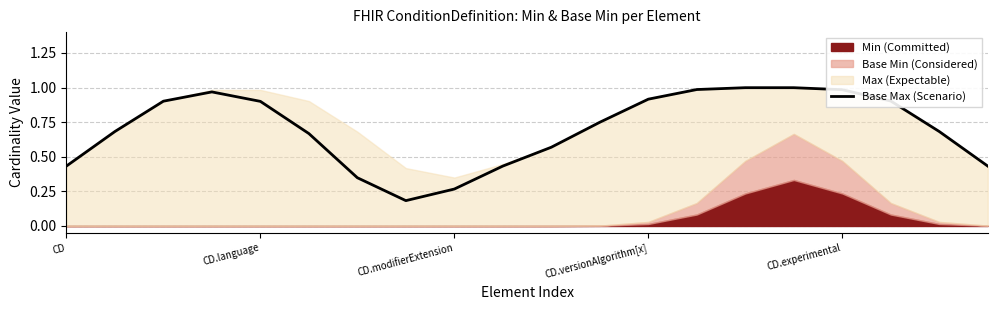

What is the average value?

0.7